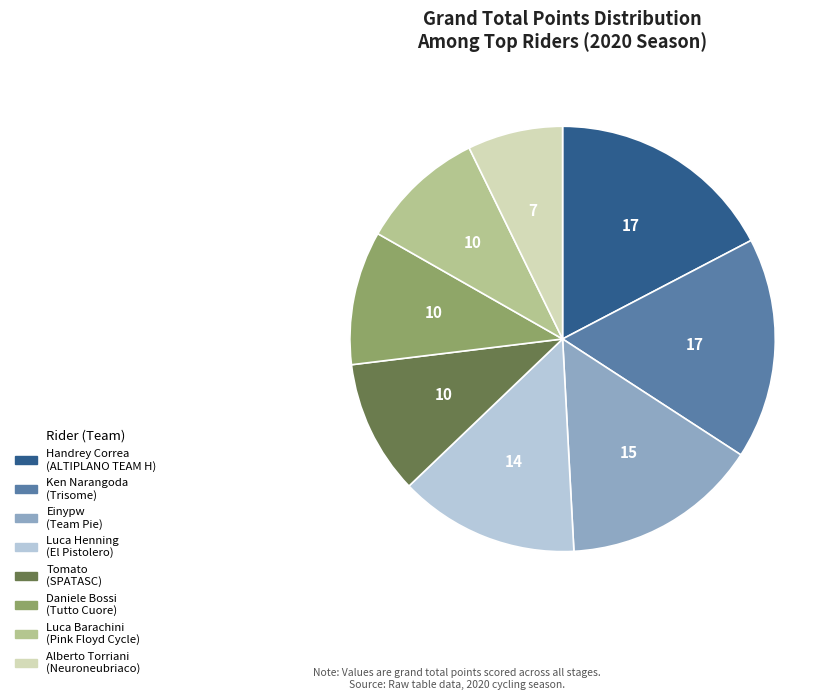

Between Luca Henning and Tomato, which is larger?

Luca Henning